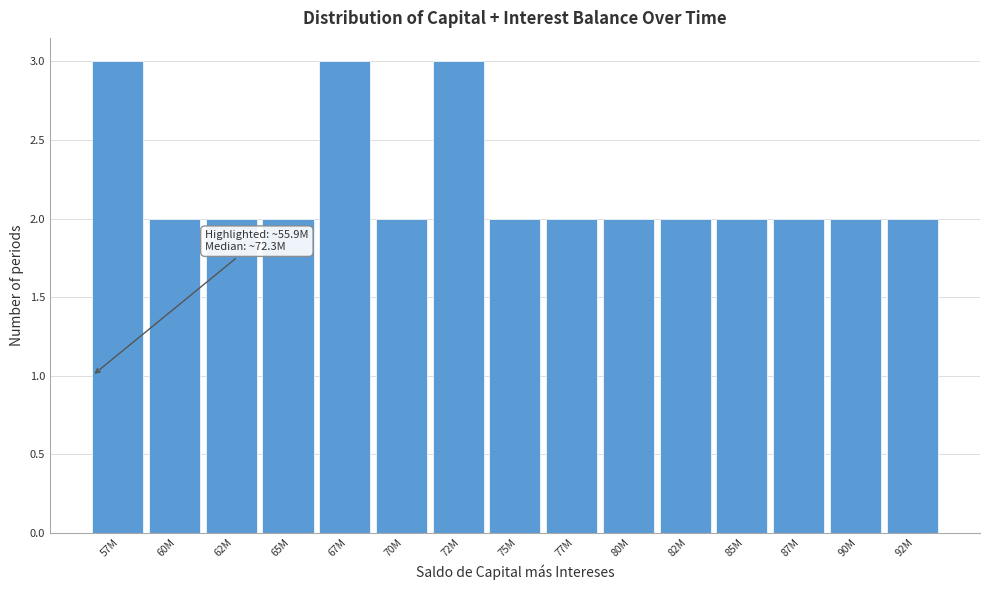

Reading left to right, list all the values displayed in this chart.

3	2	2	2	3	2	3	2	2	2	2	2	2	2	2